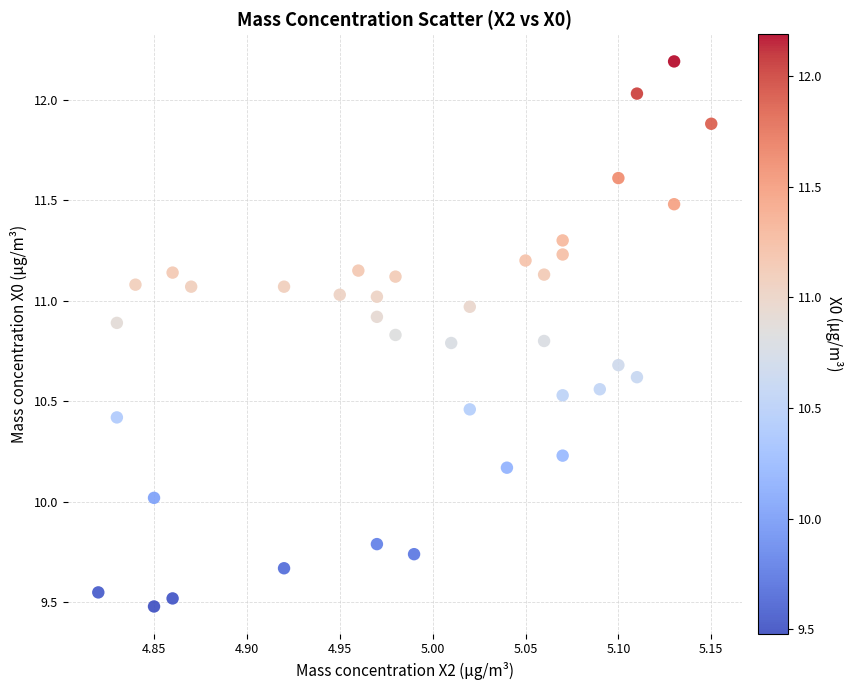

What is the range of X values (max minus min)?

0.3